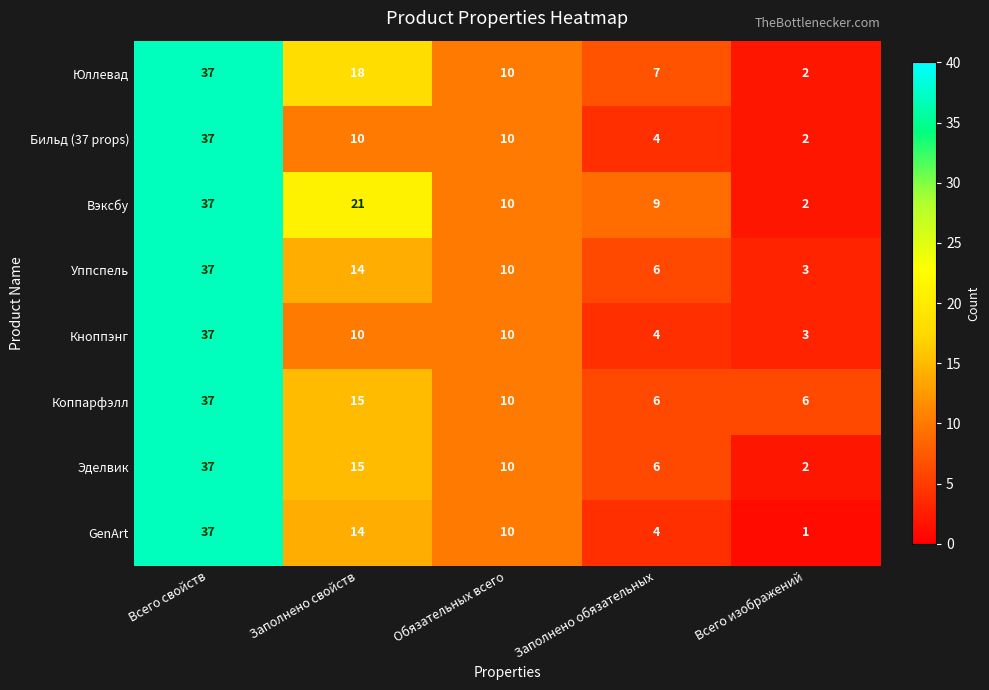

Count the number of data series in this chart.

8